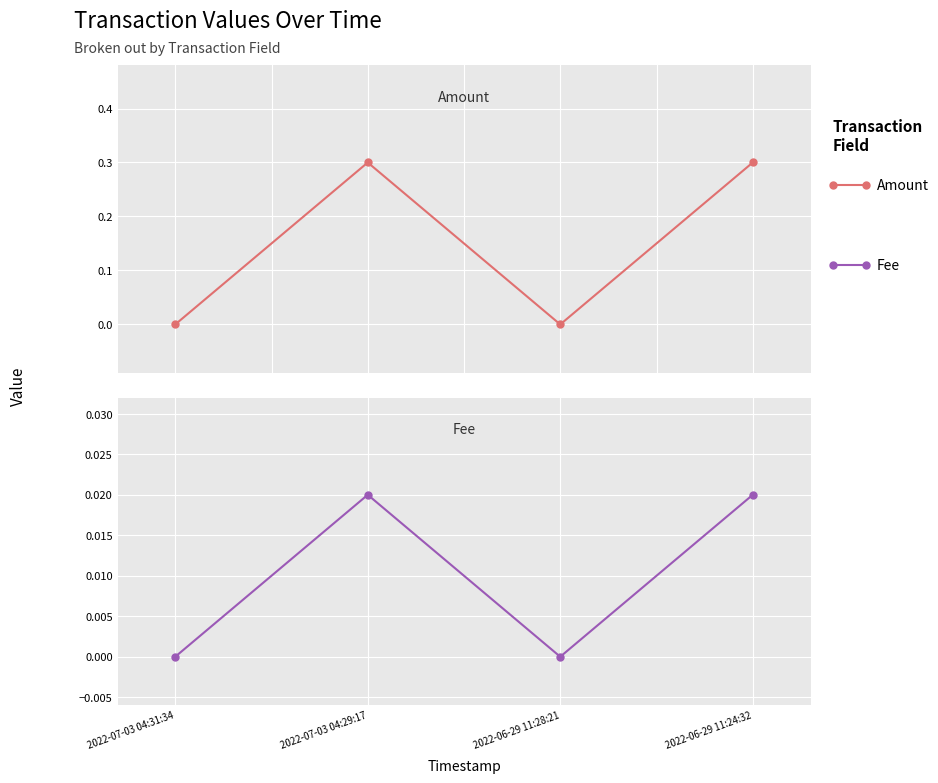

At which category does Fee reach its first local peak?

2022-07-03 04:29:17